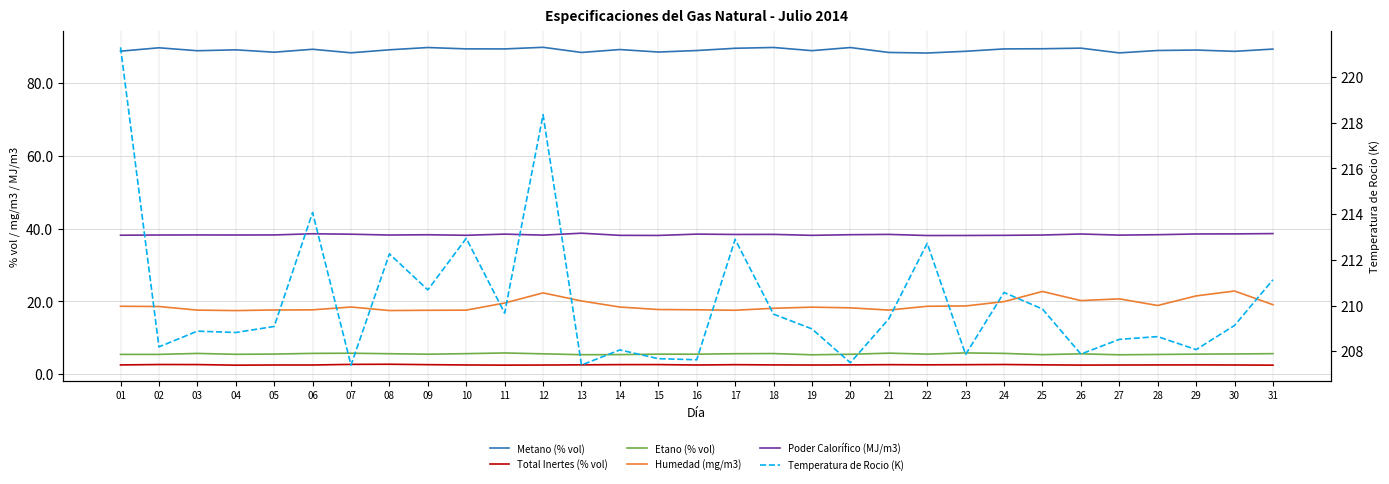

True or false: Etano (% vol) and Humedad (mg/m3) cross at least once.

False